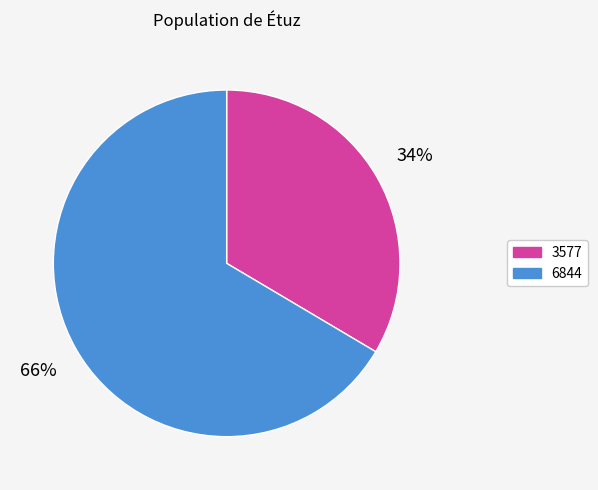

Which slice is the largest?

6844